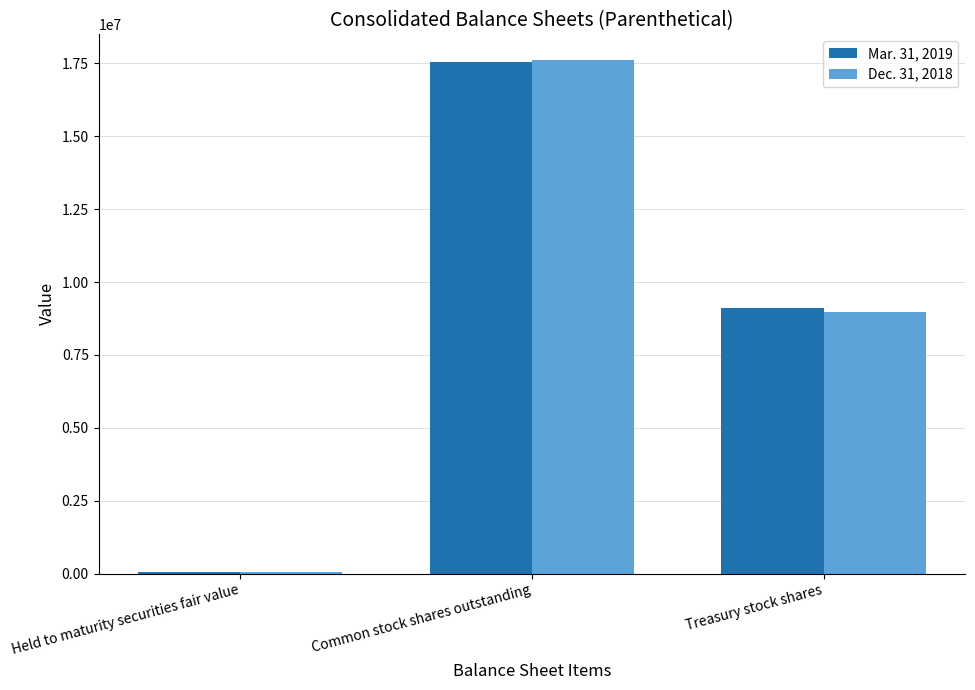

Which series changed the most between Common stock shares outstanding and Treasury stock shares?

Dec. 31, 2018